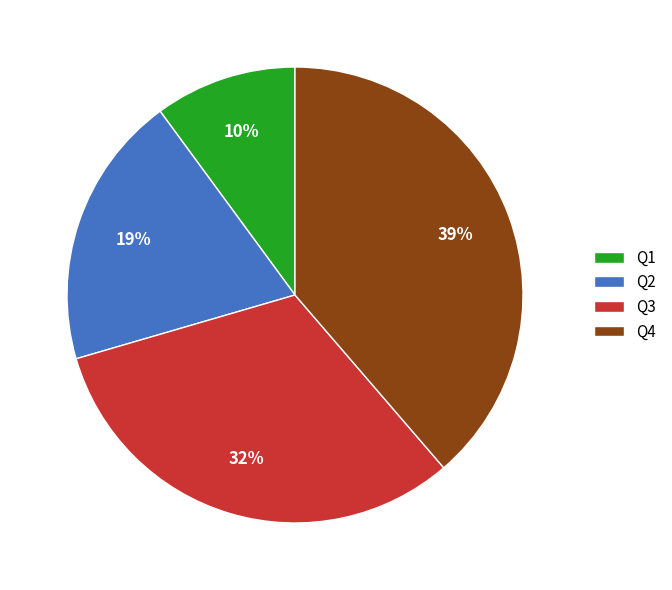

How many segments does this pie chart have?

4